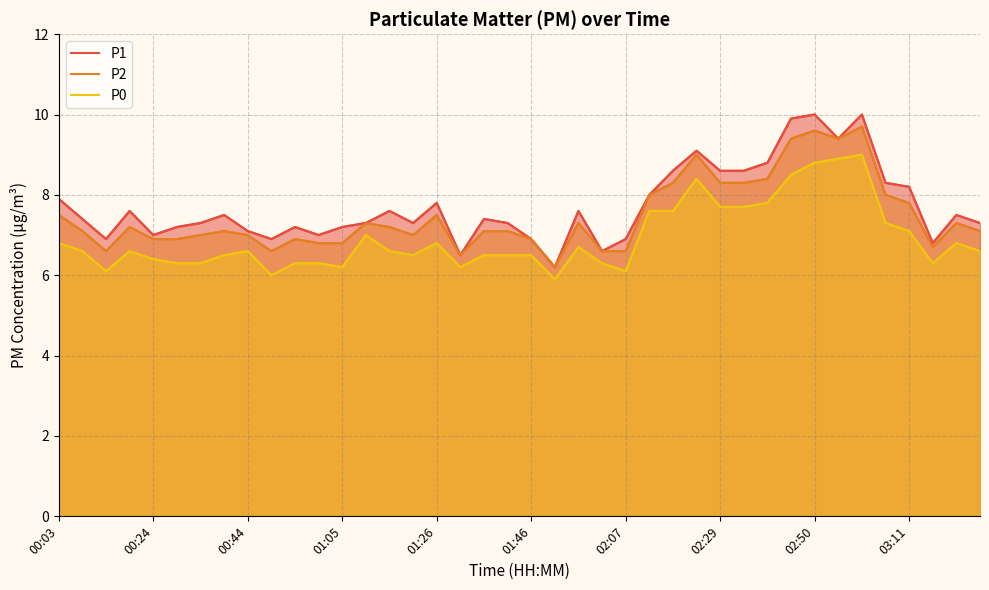

How many data points in P2 are less than 7?

13